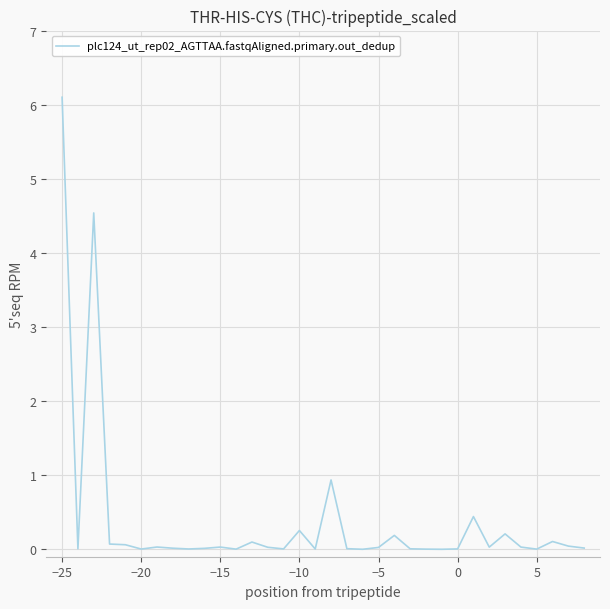

What is the difference between the maximum and minimum values?

6.1